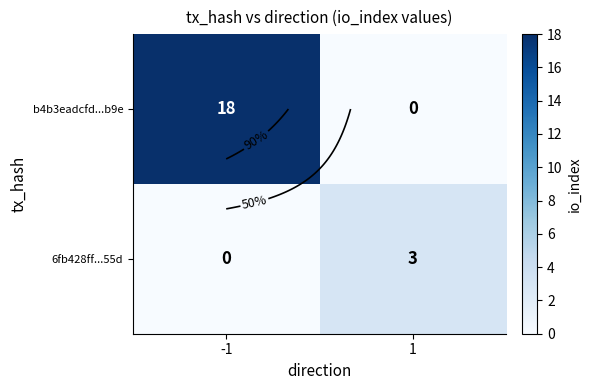

Between -1 and 1, which series saw the biggest shift?

b4b3eadcfd...b9e